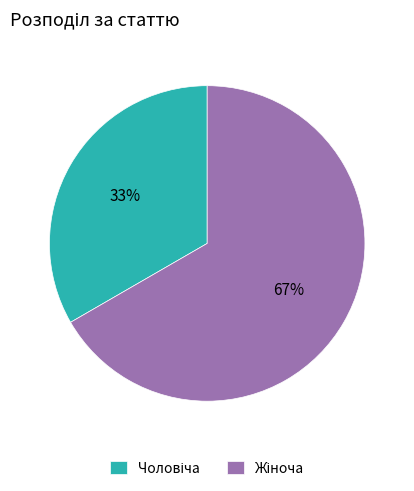

To the nearest percent, what is the average slice percentage?

50%